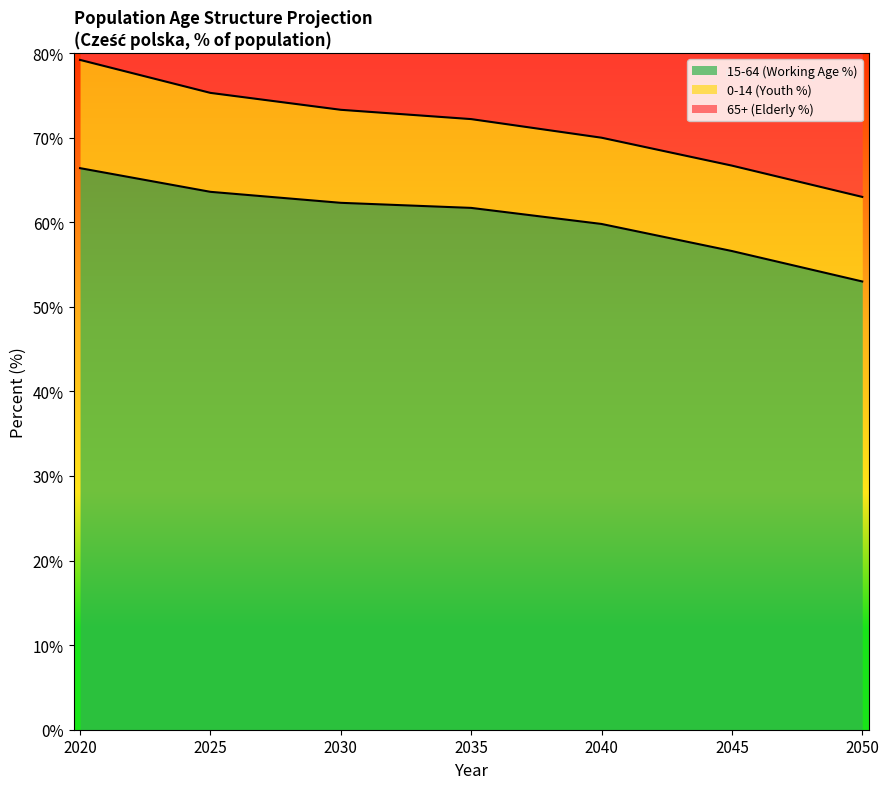

What is the difference between the maximum and second lowest values in the 65+ (Elderly %) series?

12.5